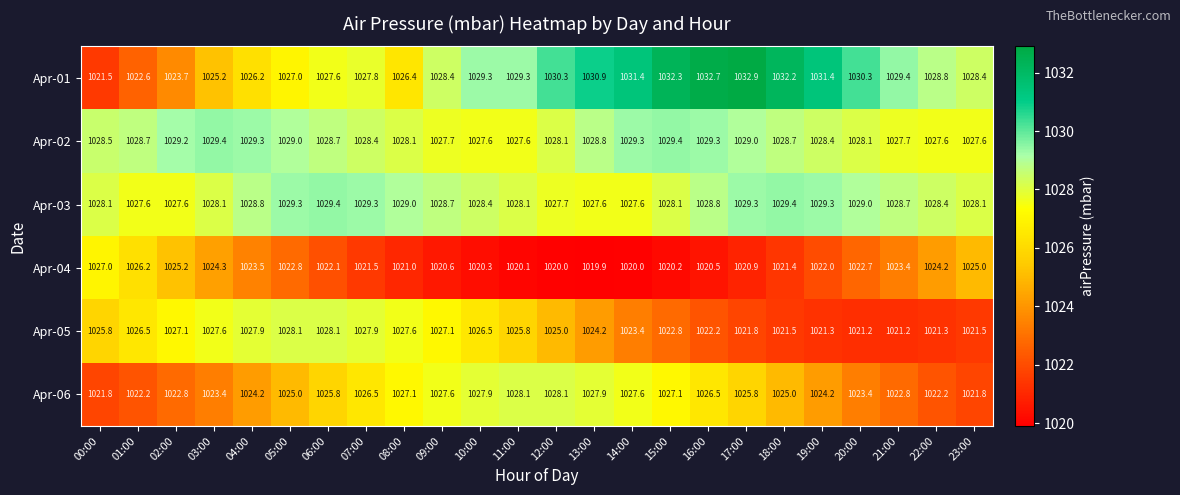

Is it true that Apr-06 equals 260.0 at 16:00?

False